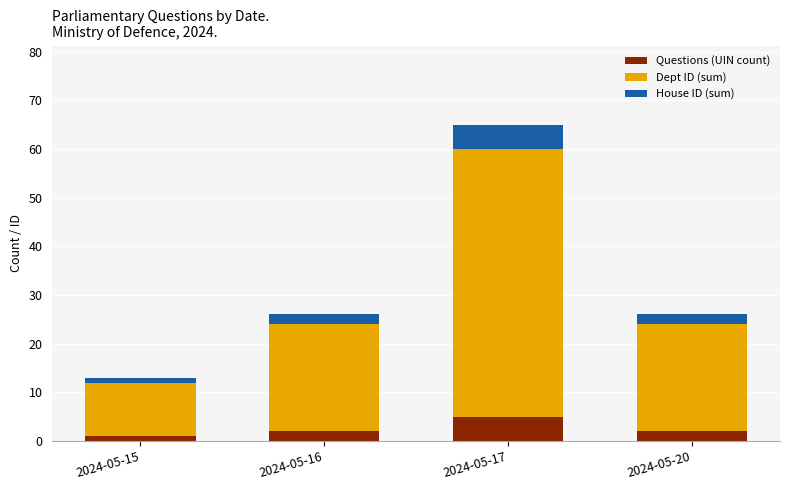

What is the maximum value for Questions (UIN count)?

5